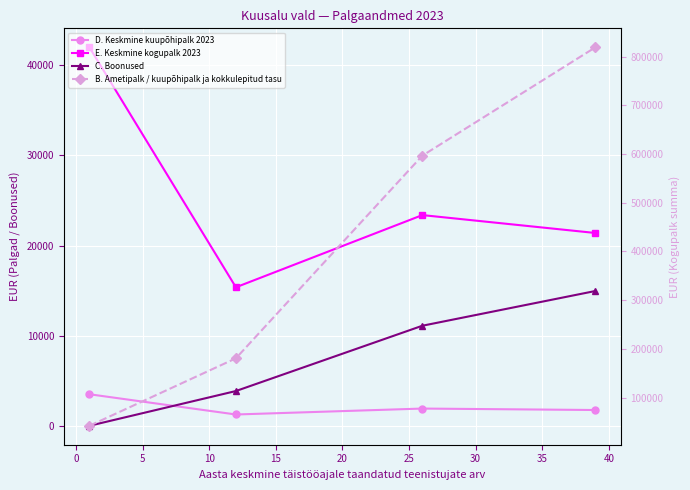

What is the difference between the C. Boonused values at 0 and 5?

7245.3